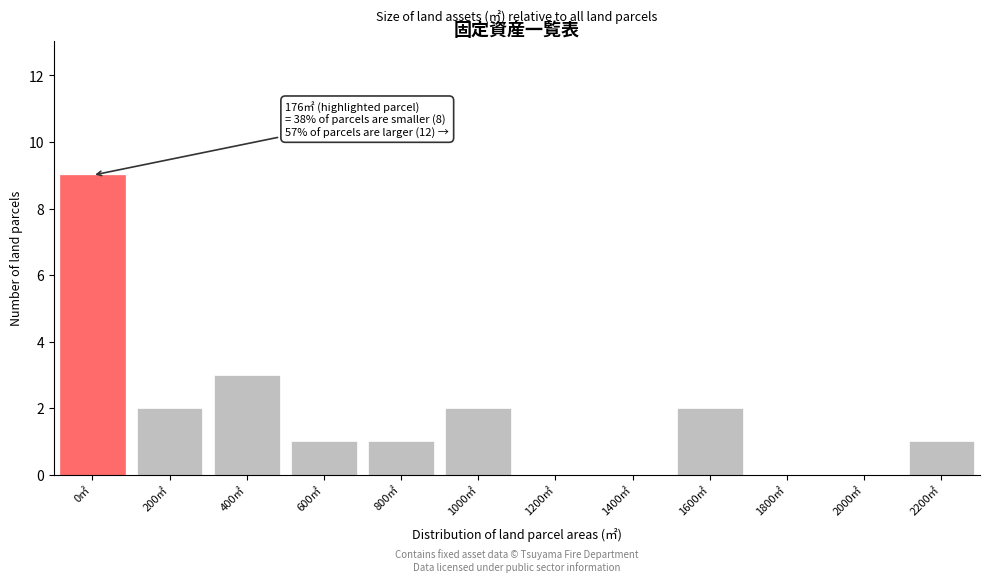

Reading right to left, transcribe all the data shown in this chart.

2200㎡=1	2000㎡=0	1800㎡=0	1600㎡=2	1400㎡=0	1200㎡=0	1000㎡=2	800㎡=1	600㎡=1	400㎡=3	200㎡=2	0㎡=9